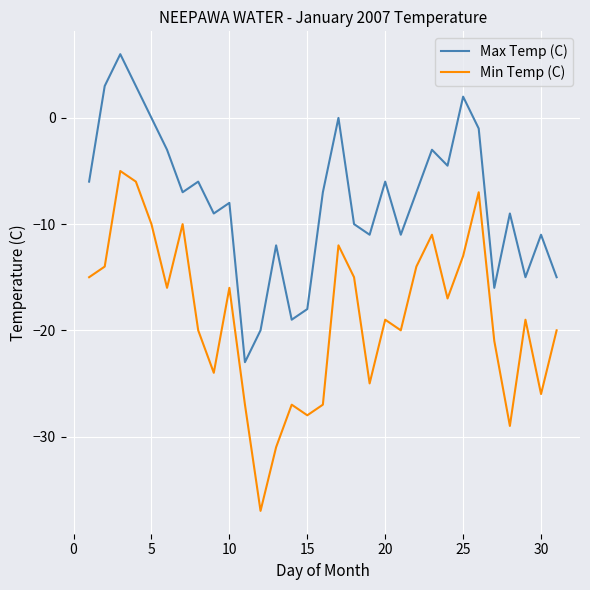

Which series has the largest range (max minus min)?

Min Temp (C)